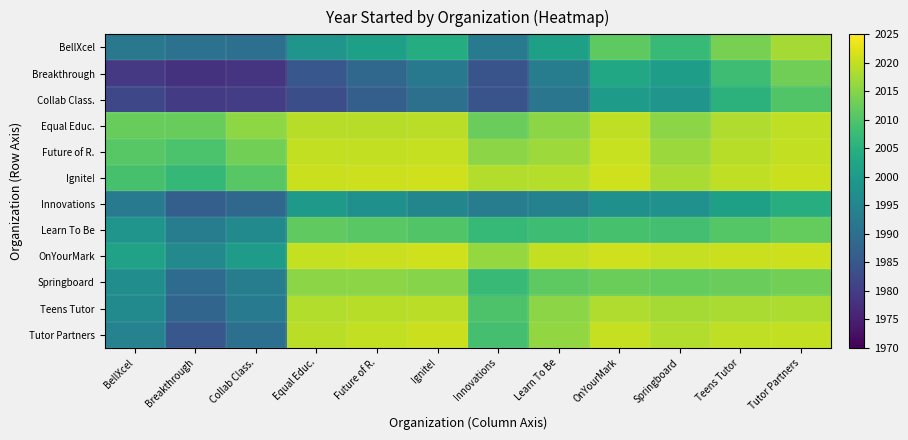

At Springboard, list the series in order from largest to smallest.

OnYourMark, Tutor Partners, Ignite!, Teens Tutor, Future of R., Equal Educ., Springboard, Learn To Be, BellXcel, Breakthrough, Collab Class., Innovations